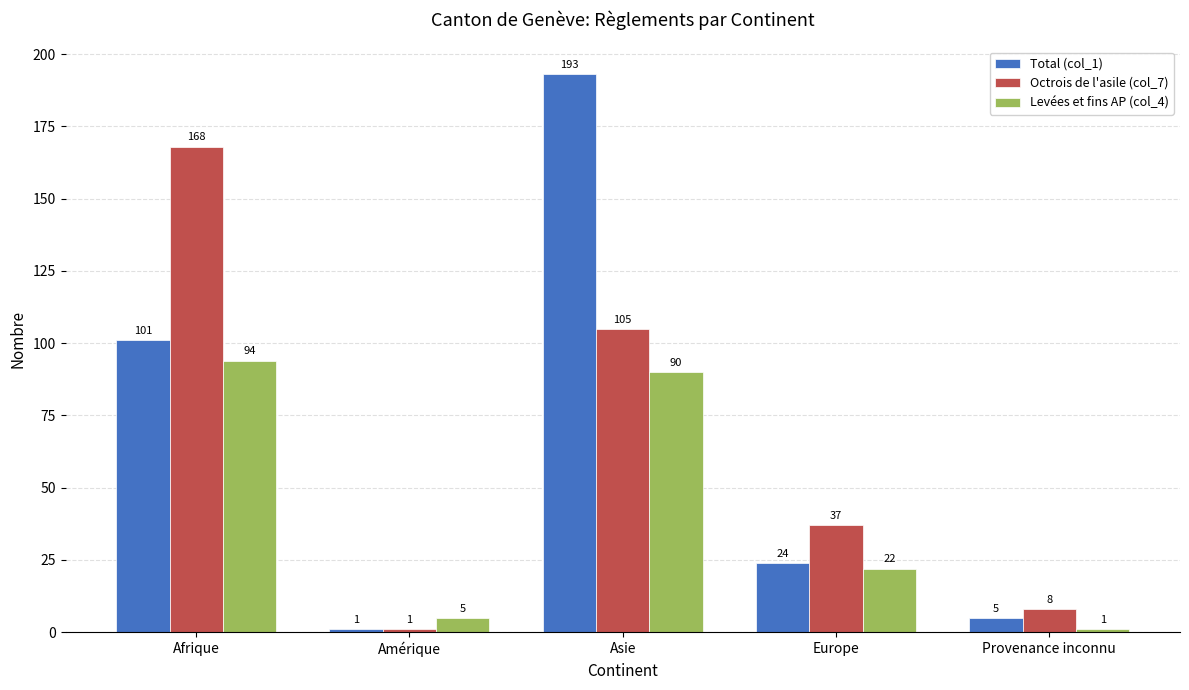

Rank the categories by Octrois de l'asile (col_7) value from highest to lowest.

Afrique, Asie, Europe, Provenance inconnu, Amérique